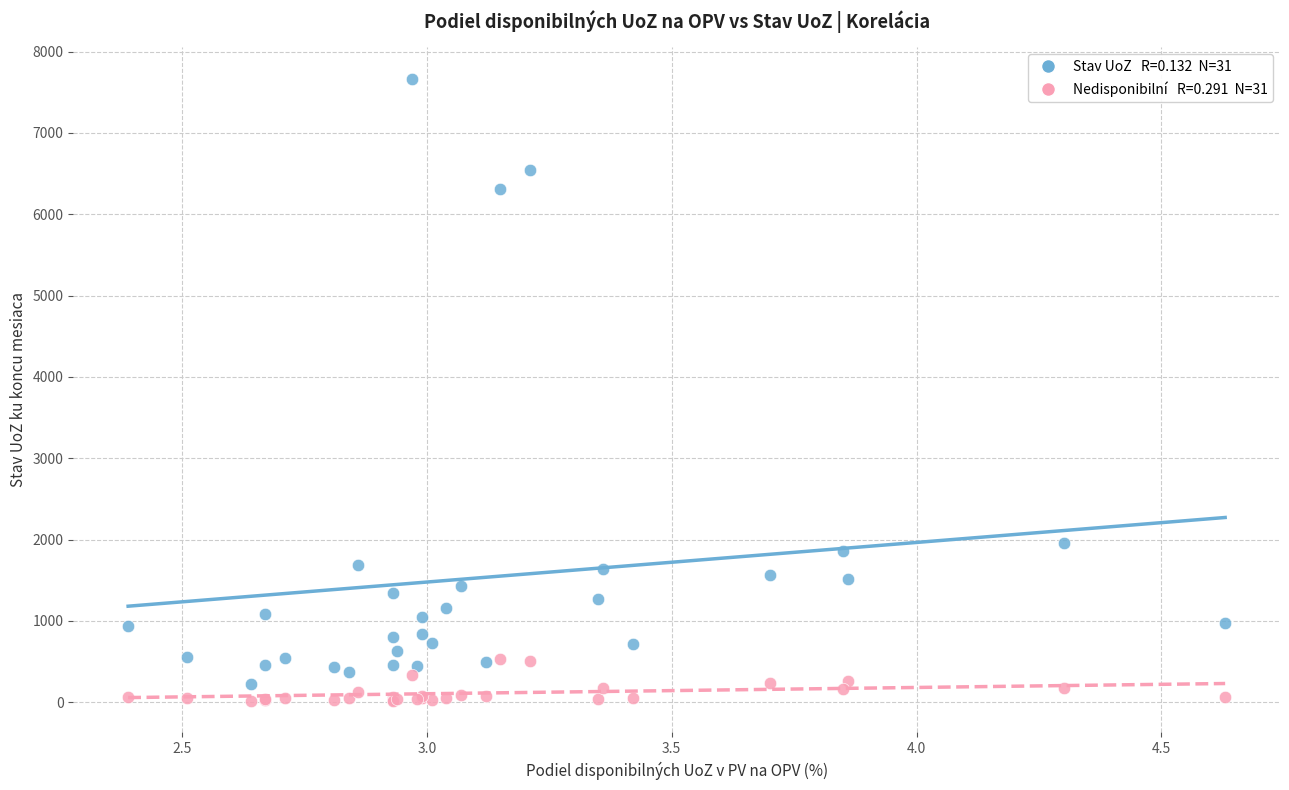

Across all series, what Y value is closest to 3839?

1961